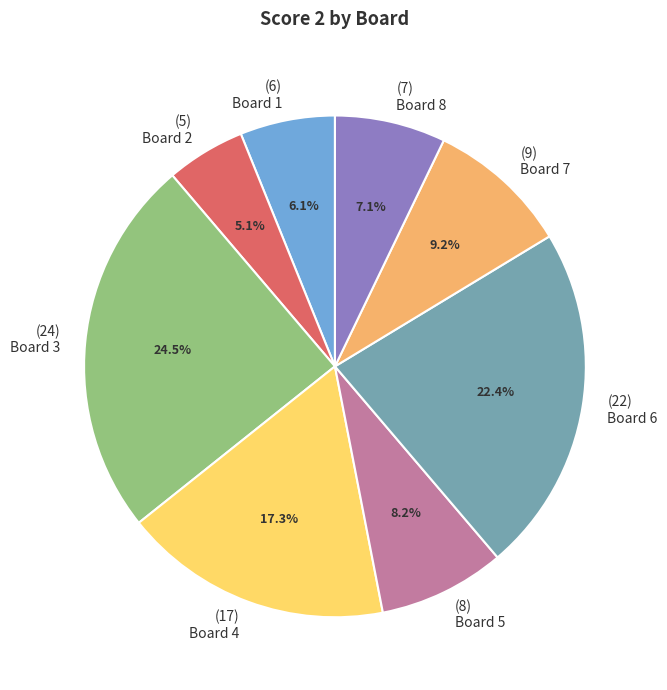

To the nearest percent, what is the combined percentage of Board 2 and Board 5?

13%